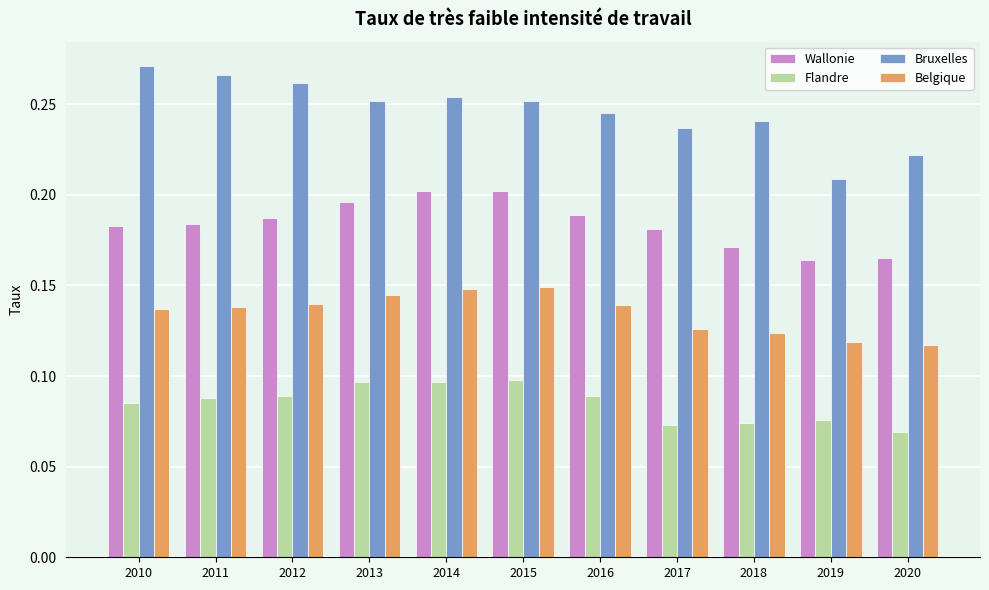

Rank the series by their maximum value, from highest to lowest.

Bruxelles, Wallonie, Belgique, Flandre